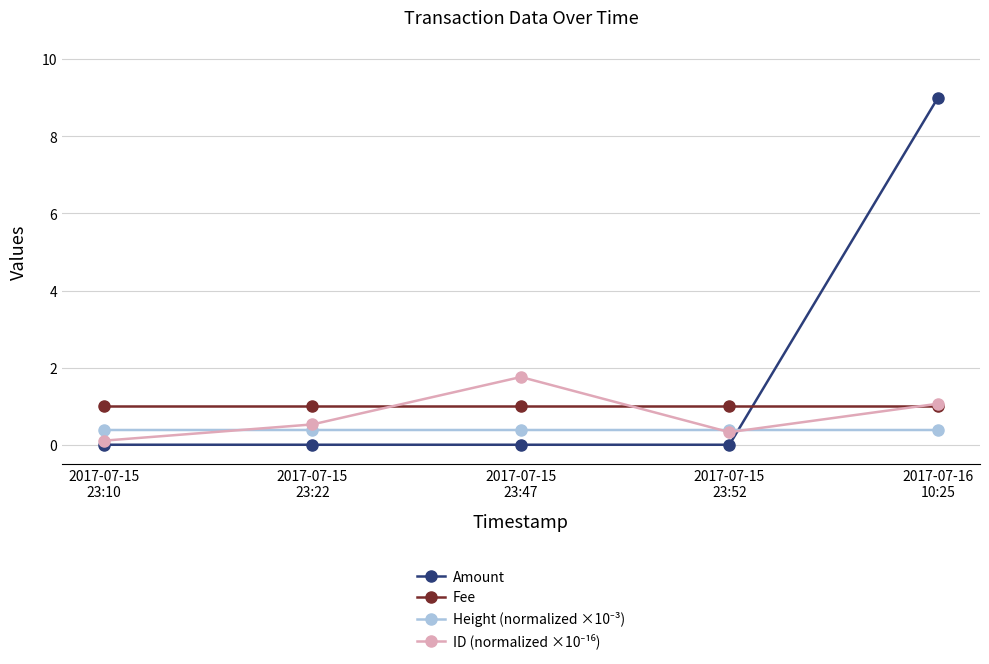

Which series has the largest range (max minus min)?

Amount